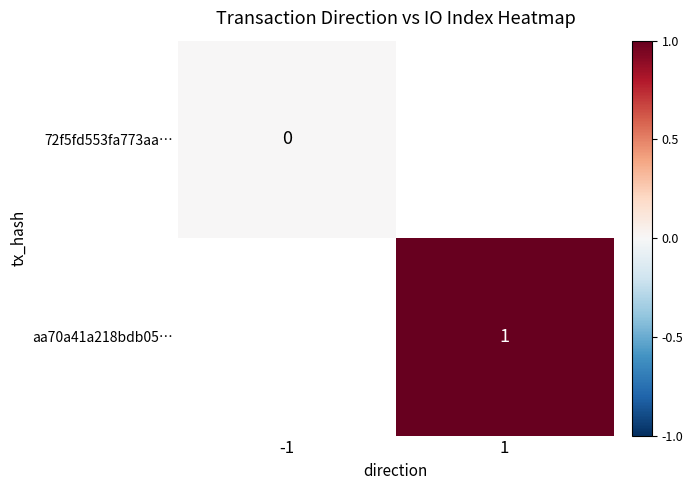

Which series has the largest range (max minus min)?

72f5fd553fa773aa…